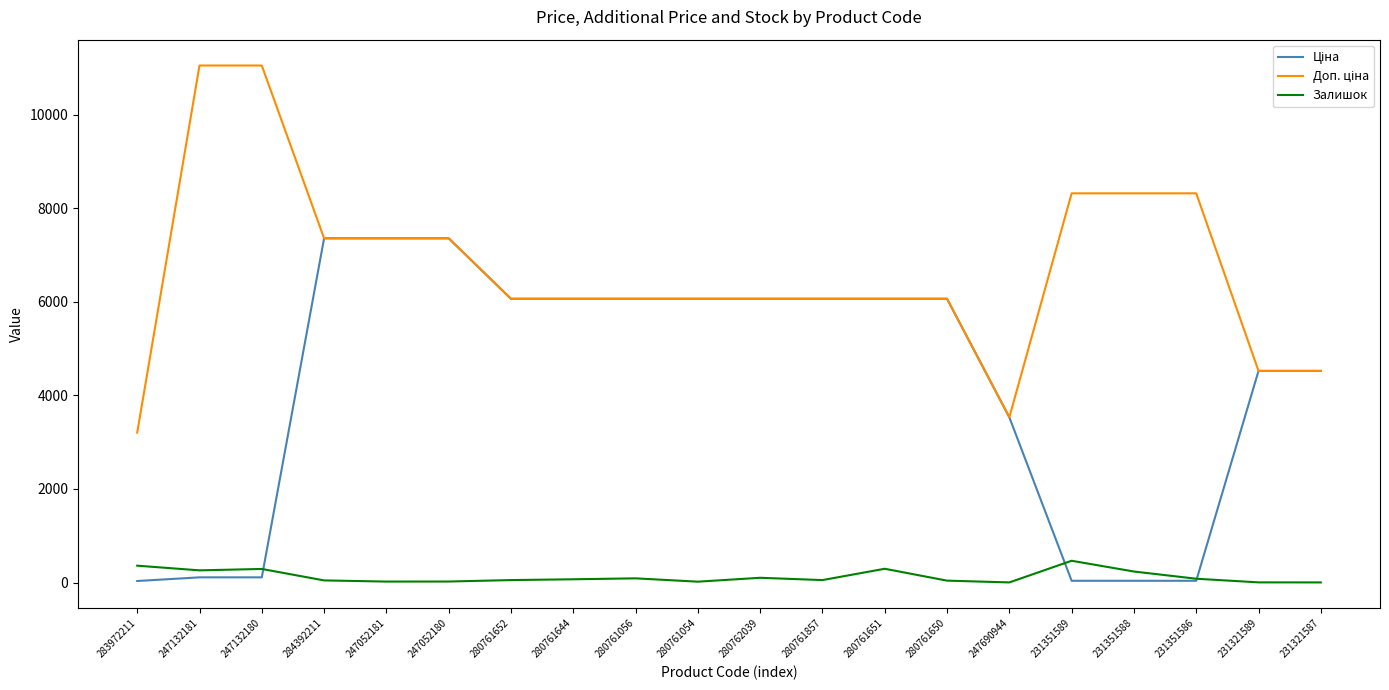

What position from the right is 280762039?

10